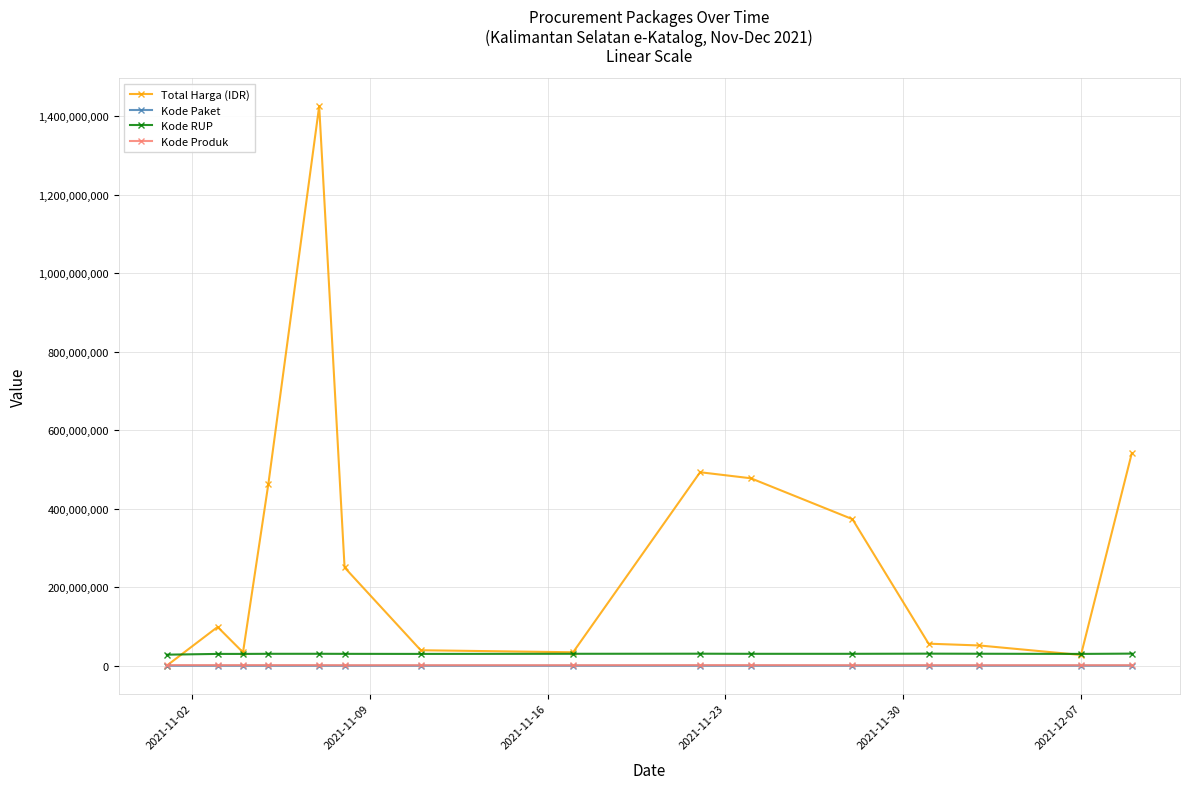

How many data points in Kode Produk are less than 1350905?

7